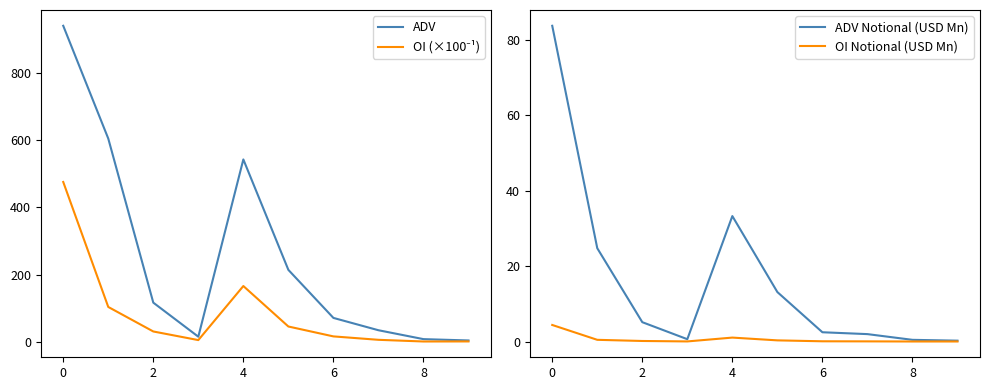

At which category does the chart reach its peak across all series?

−2